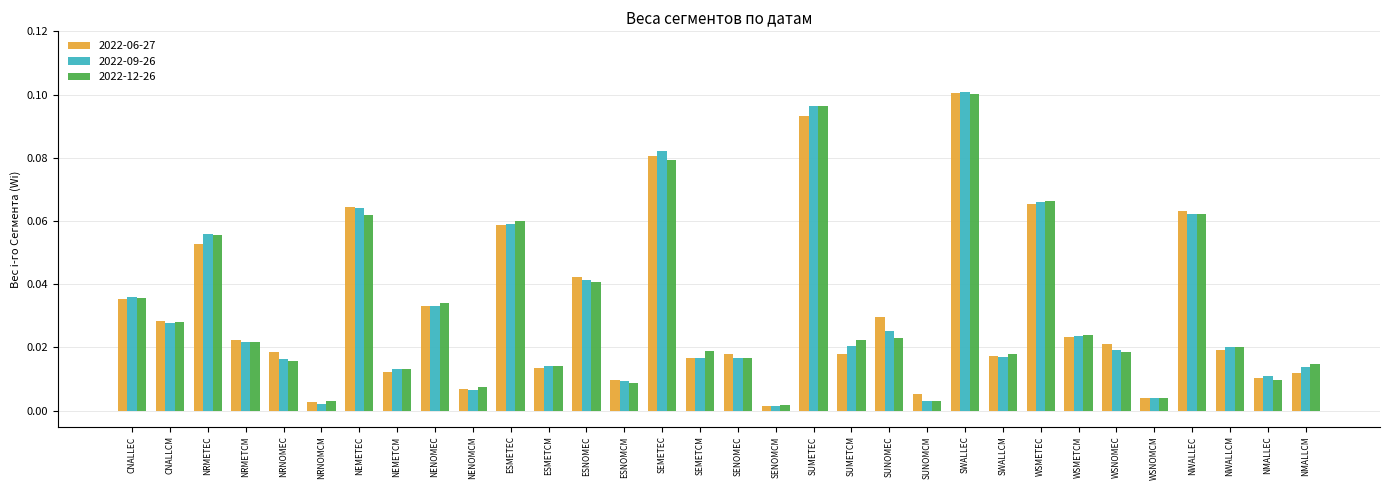

Which series has the widest spread of values?

2022-09-26